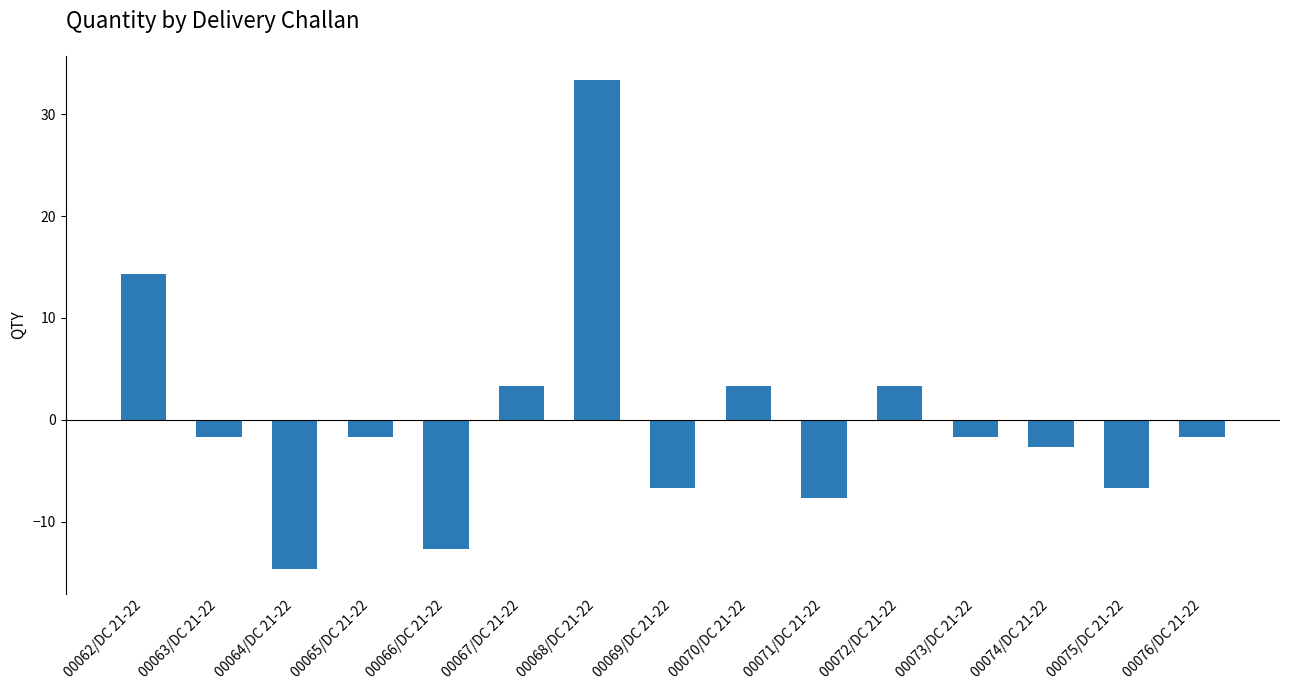

What is the difference between the maximum and minimum values?

48.0